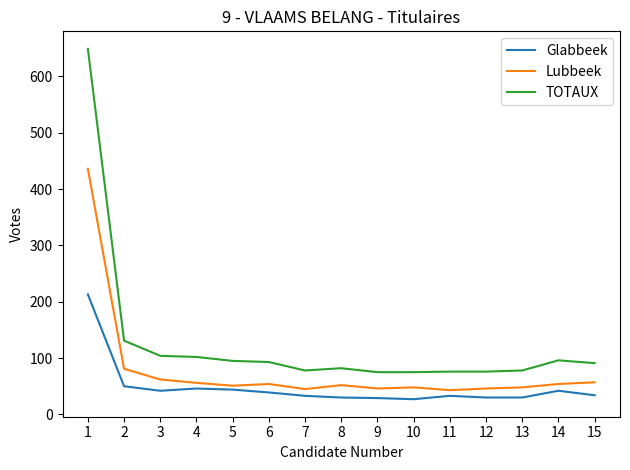

Which series has the largest range (max minus min)?

TOTAUX